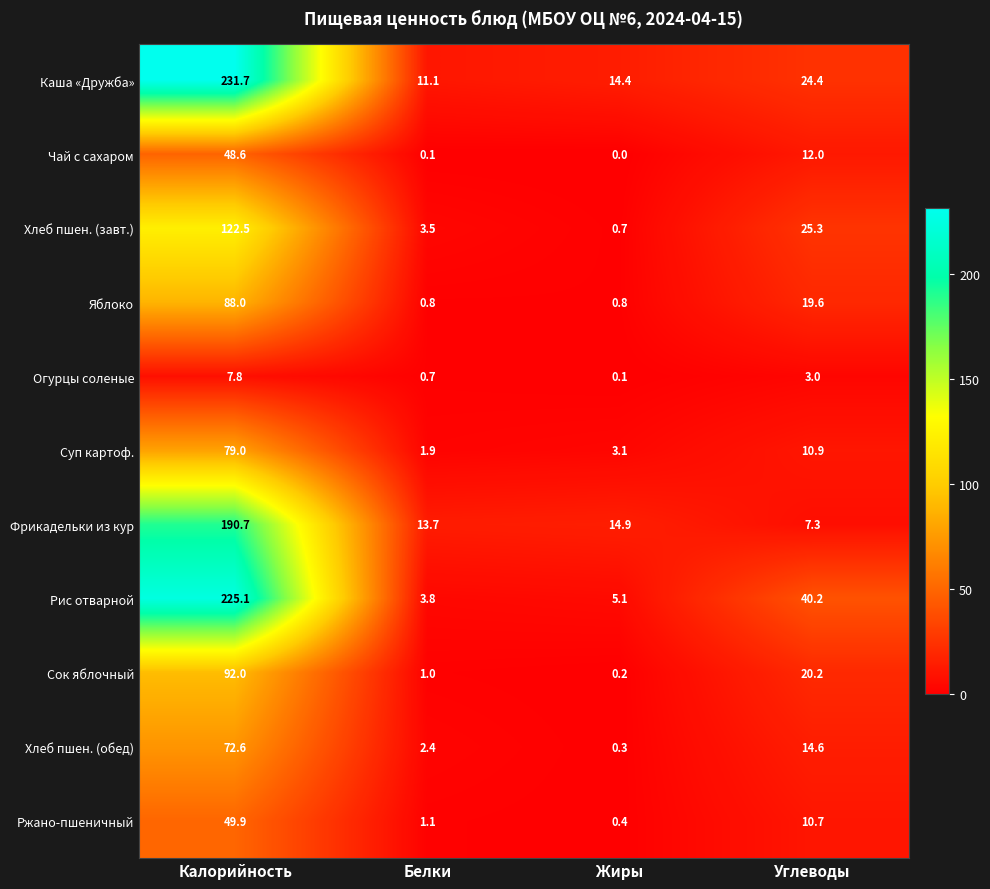

Which series has the widest spread of values?

Рис отварной